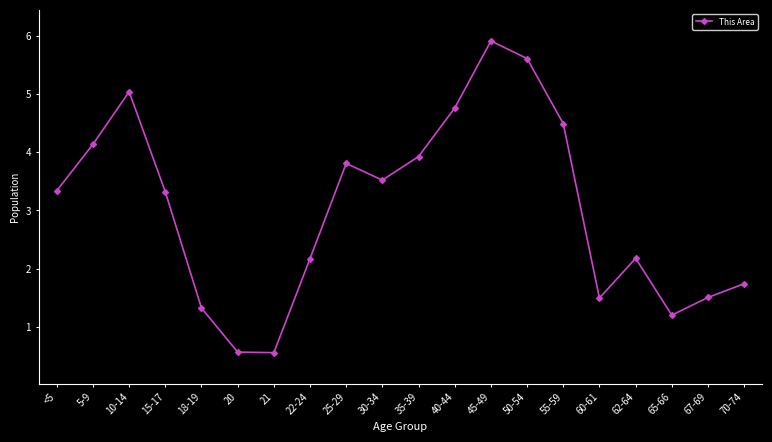

What is the difference between the maximum and minimum values?

5359